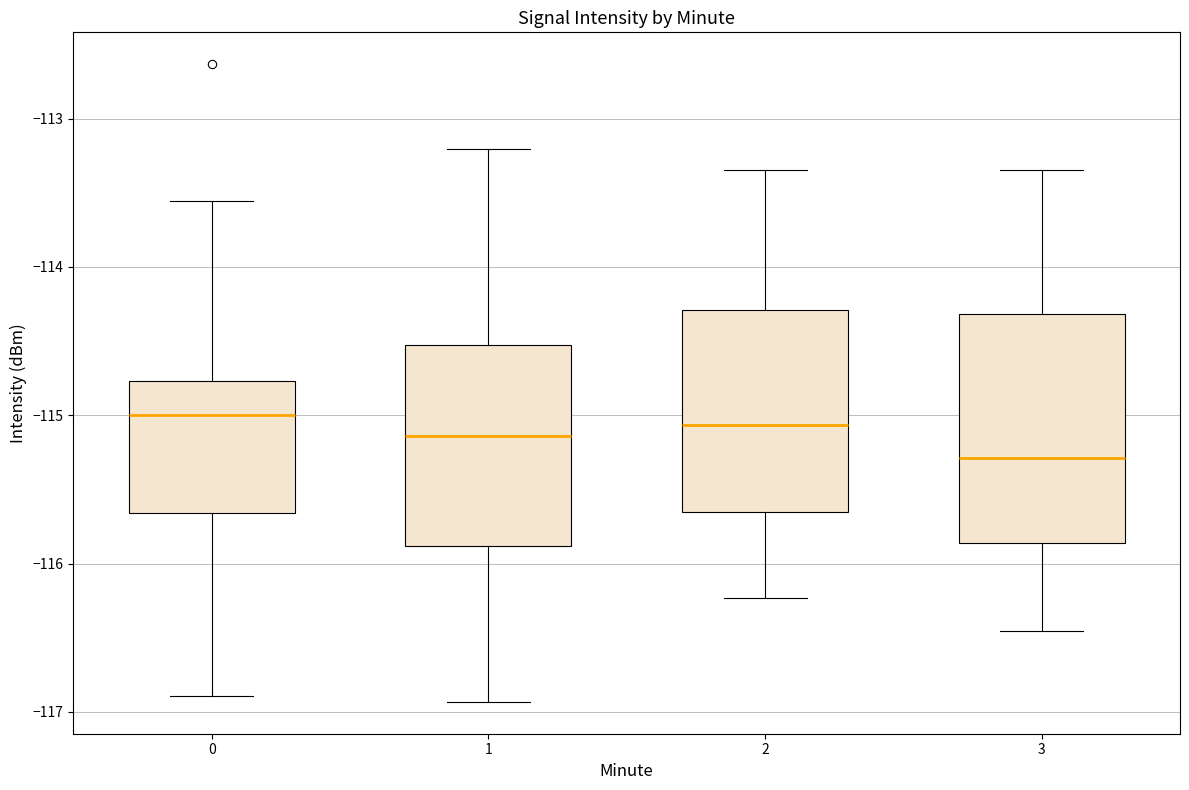

Reading left to right, read every box against the y-axis: the position of its median line, the range the box covers, and the ends of its whiskers. The values are not printed on the chart, so give them approximately, as read against the axis.

0: median -115.0, box -115.7 to -114.8, whiskers -116.9 to -113.6
1: median -115.1, box -115.9 to -114.5, whiskers -116.9 to -113.2
2: median -115.1, box -115.7 to -114.3, whiskers -116.2 to -113.3
3: median -115.3, box -115.9 to -114.3, whiskers -116.5 to -113.3